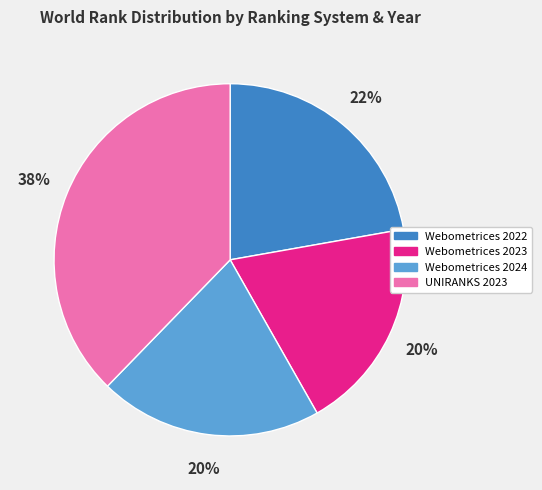

What percentage is the UNIRANKS 2023 slice, to the nearest percent?

38%